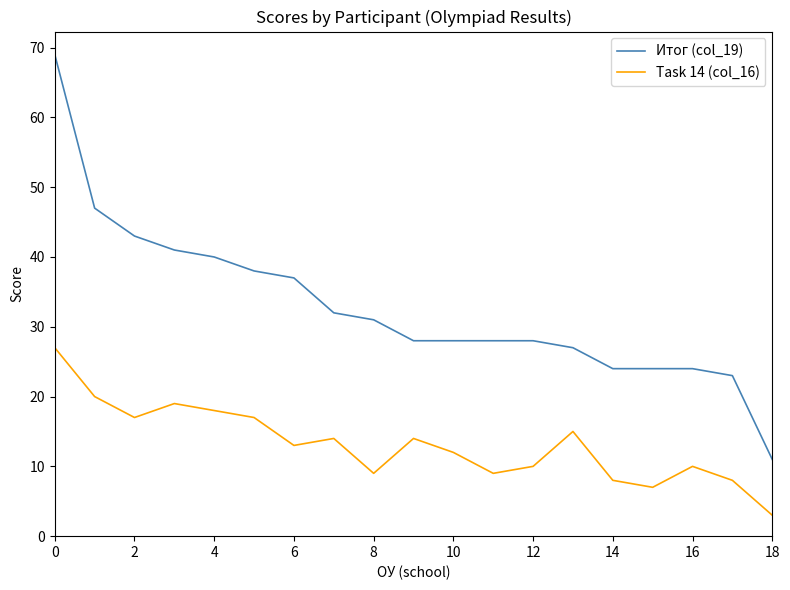

What is the greatest value displayed?

69